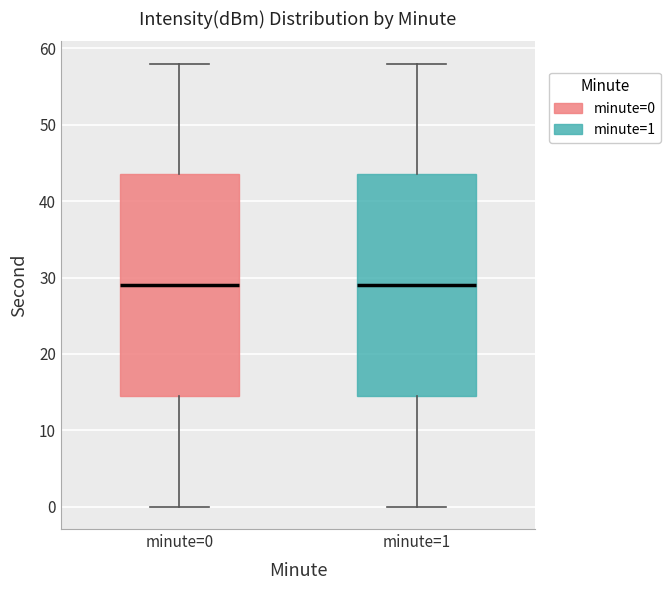

Reading left to right, read every box against the y-axis: the position of its median line, the range the box covers, and the ends of its whiskers. The values are not printed on the chart, so give them approximately, as read against the axis.

minute=0: median 29, box 15 to 44, whiskers 0 to 58
minute=1: median 29, box 15 to 44, whiskers 0 to 58